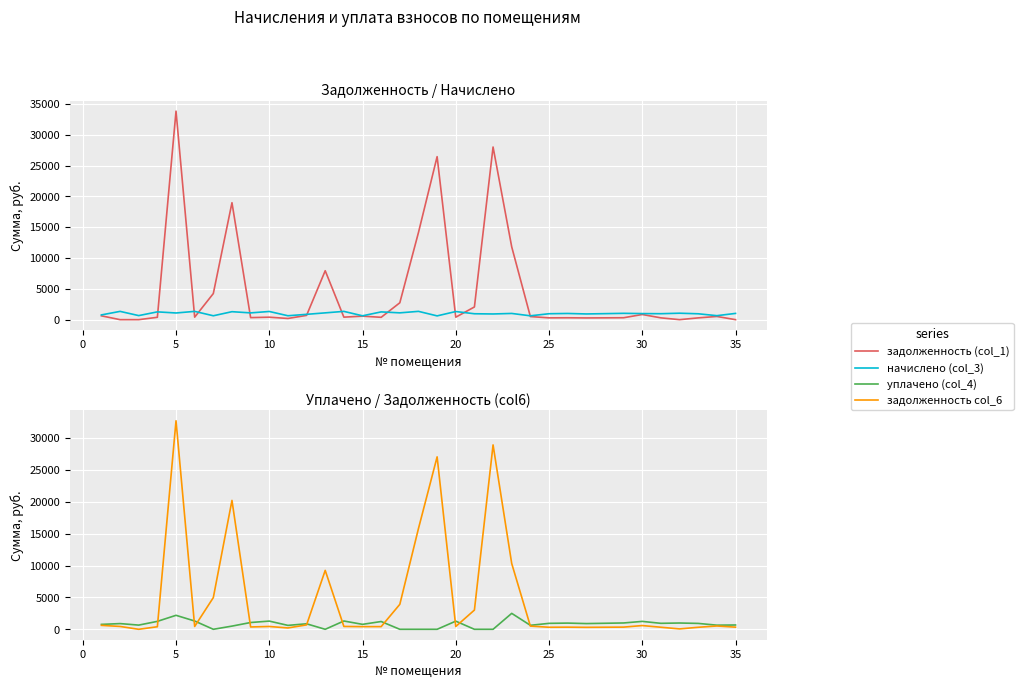

In задолженность (col_1), how many points are lower than both neighbors (excluding endpoints)?

9